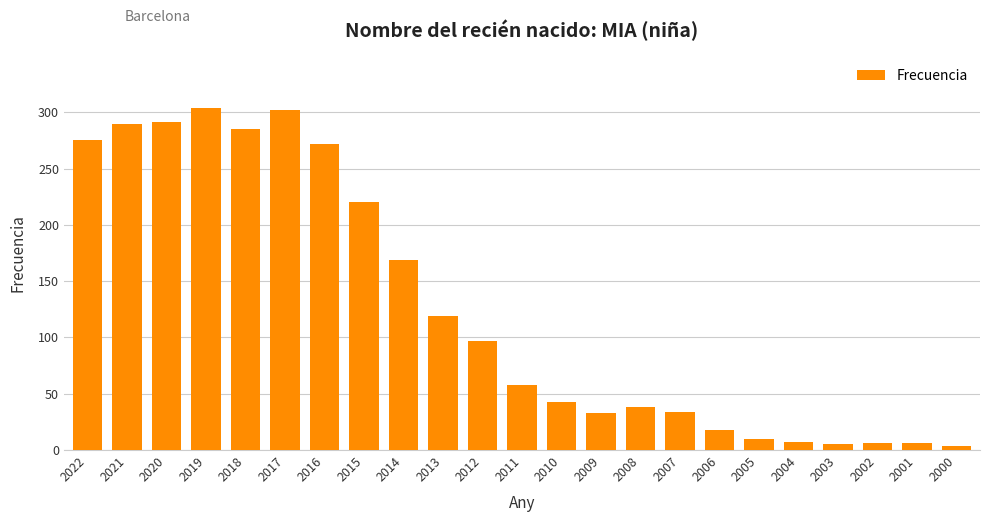

What is the difference between the maximum and minimum values?

300